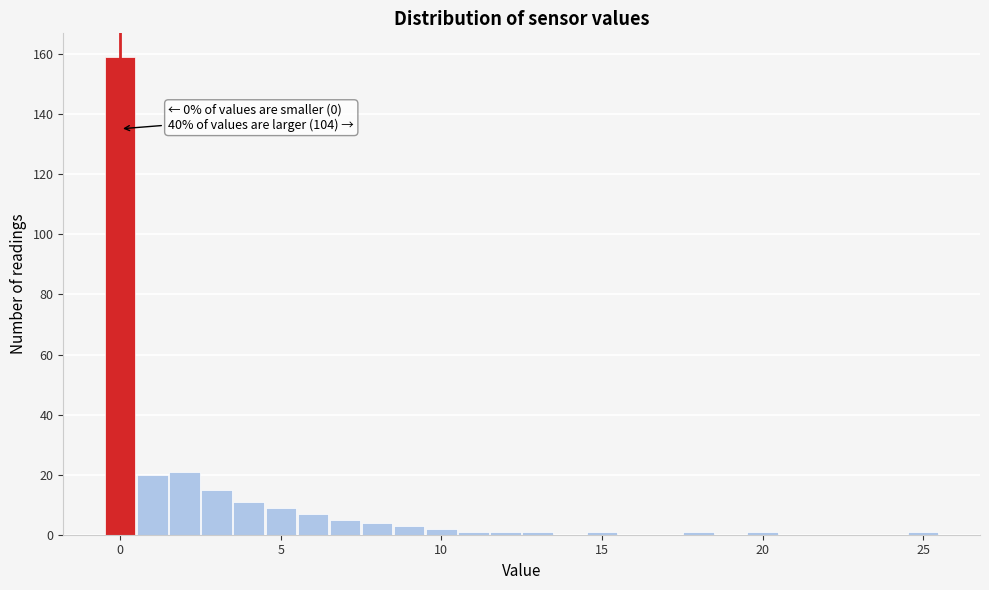

Around what value on the x-axis is the tallest bar? Give the approximate position of its centre, as read against the axis.

0.0